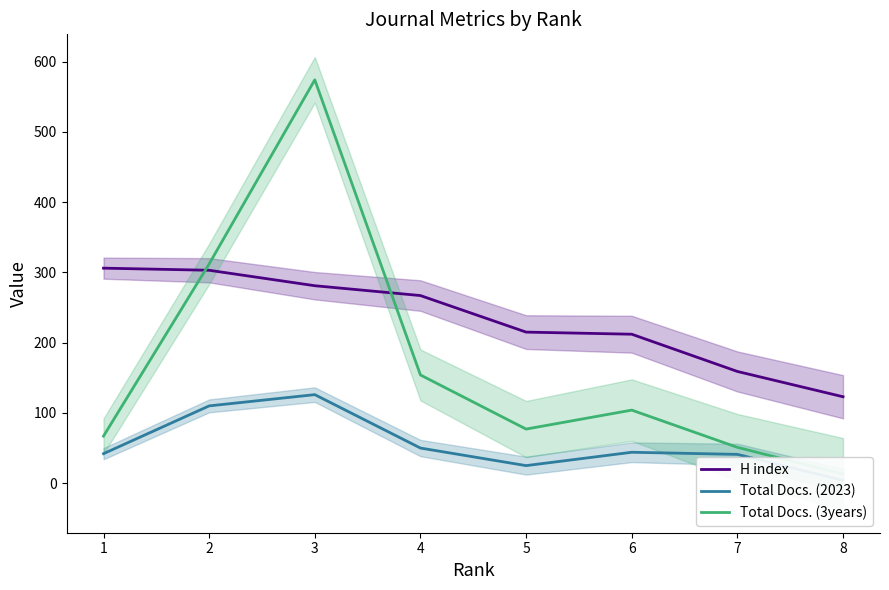

What is the value of the Total Docs. (2023) point at the 2nd from the left?

110